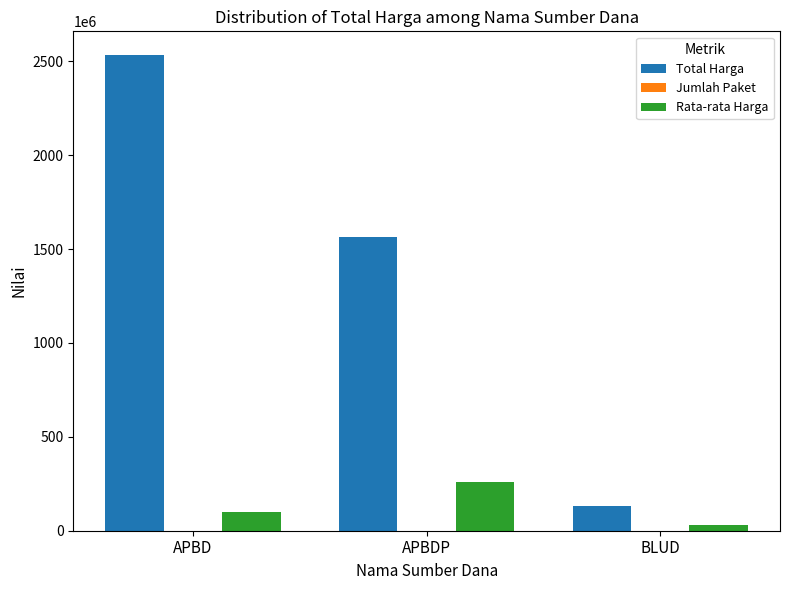

Is it true that Rata-rata Harga equals 260440525 at APBDP?

True